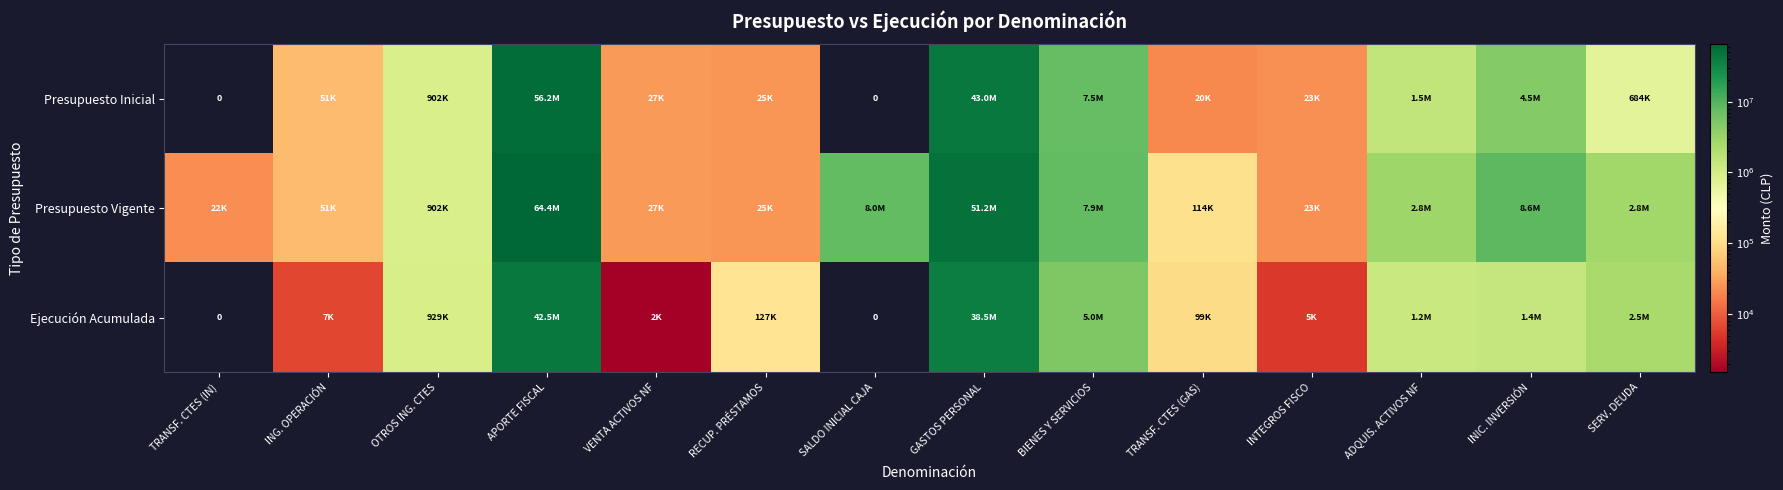

At which category does the chart reach its minimum across all series?

TRANSF. CTES (IN)